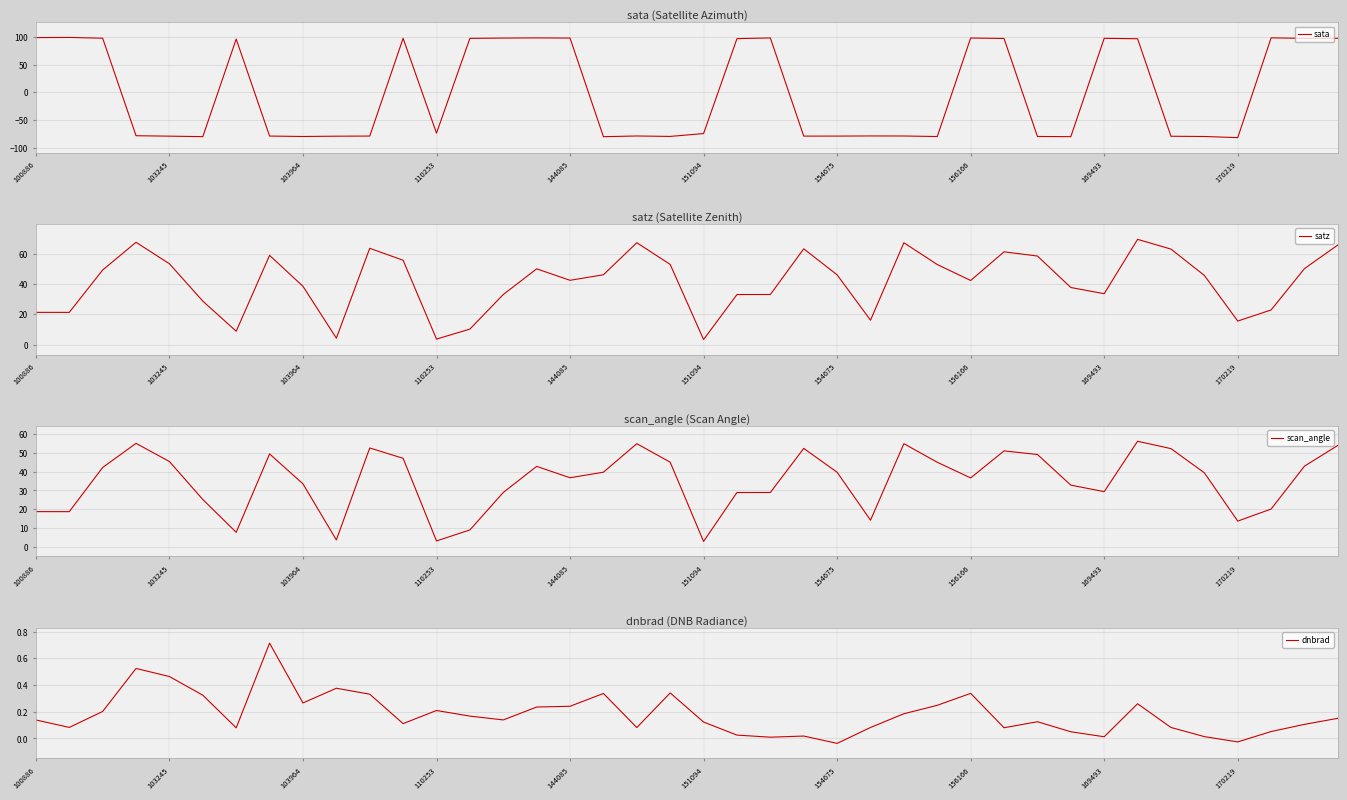

What value does the scan_angle series have at 29?

50.9